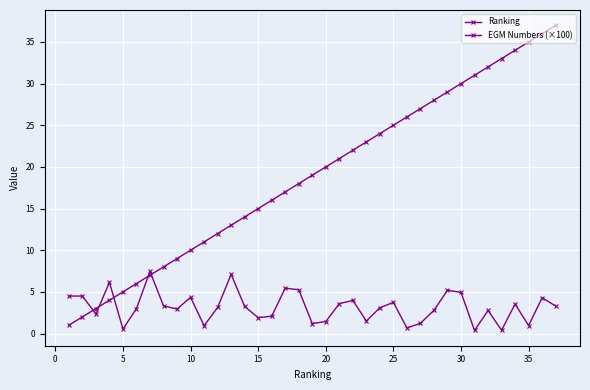

How many lines are shown in the chart?

2